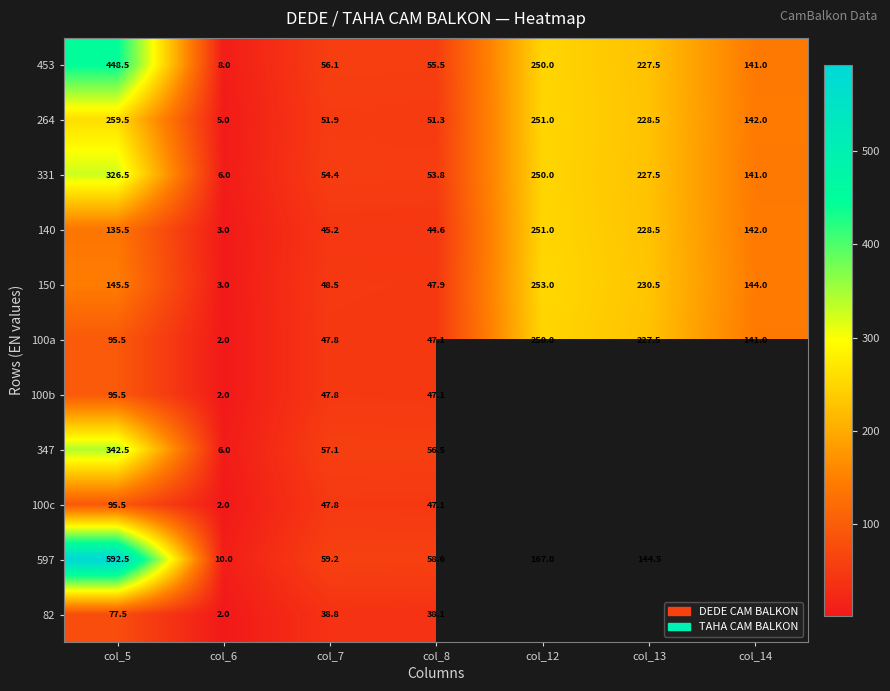

What is the difference between the highest and lowest values at col_12?

86.0